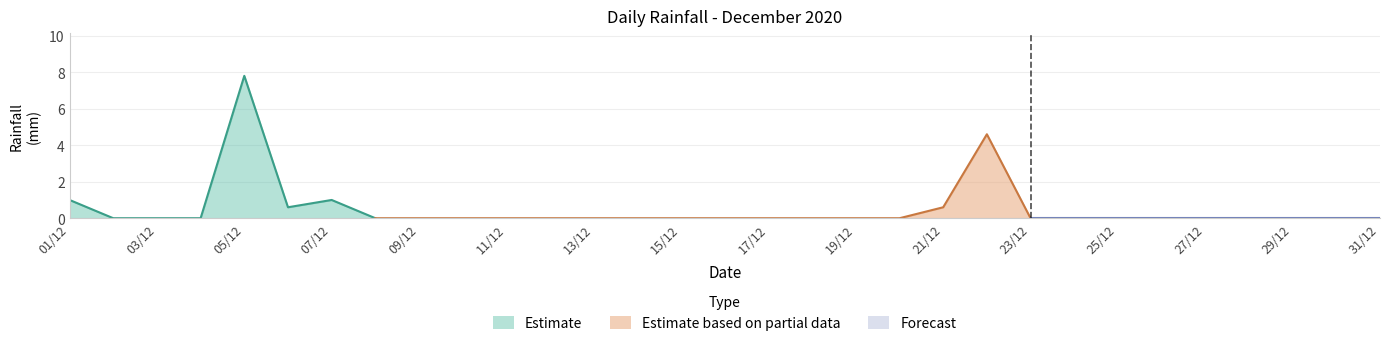

Reading left to right, what are all the values shown in this chart?

1.0	0.0	0.0	0.0	7.8	0.6	1.0	0.0	0.0	0.0	0.0	0.0	0.0	0.0	0.0	0.0	0.0	0.0	0.0	0.0	0.6	4.6	0.0	0.0	0.0	0.0	0.0	0.0	0.0	0.0	0.0